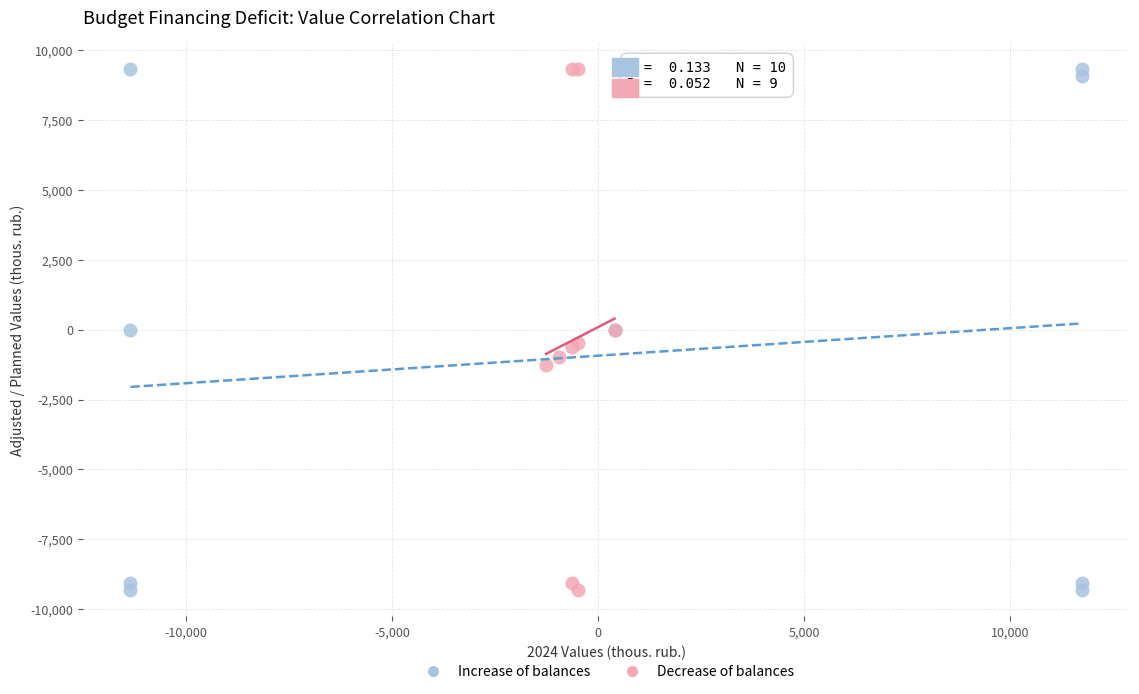

What are all the series names shown in the legend?

Increase of balances, Decrease of balances